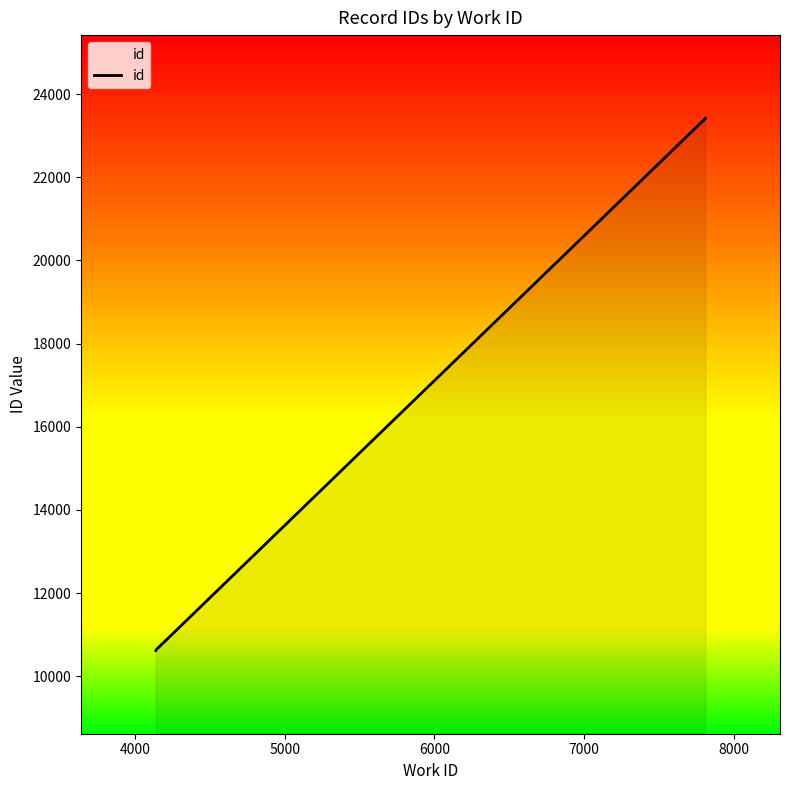

How many lines are shown in the chart?

1